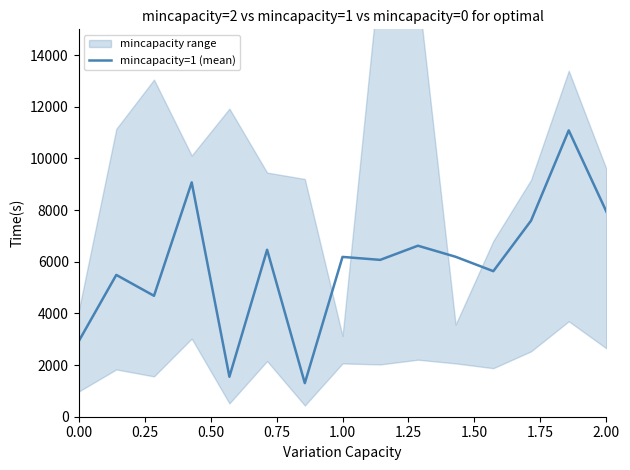

The value of mincapacity=1 (mean) at 0.00 is 4358.1. True or false?

False